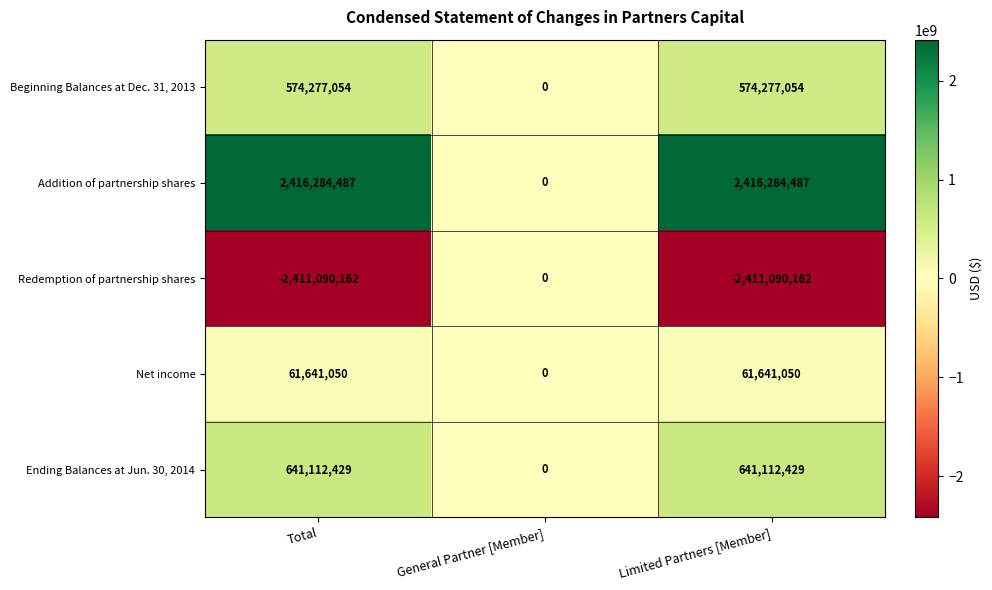

Between Total and General Partner [Member], which series saw the biggest shift?

Addition of partnership shares